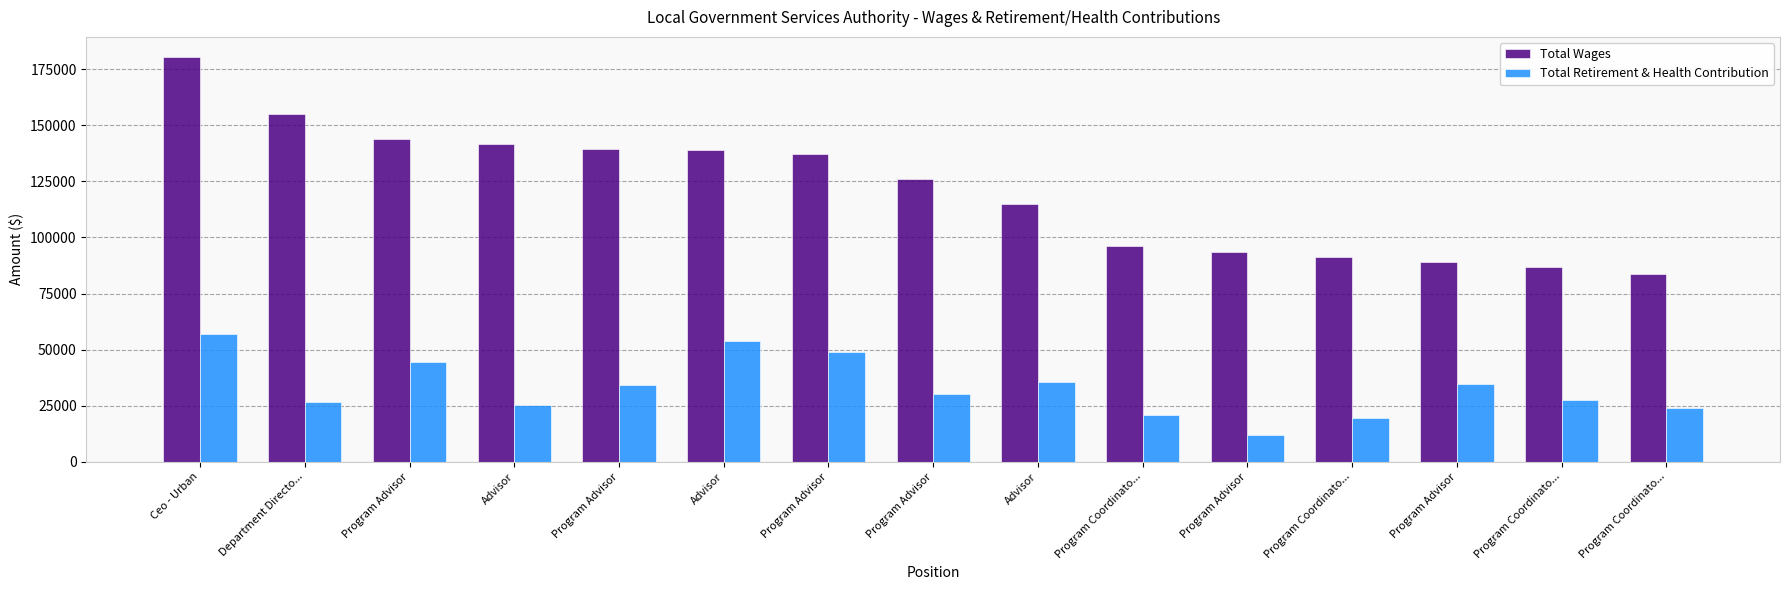

Reading left to right, extract all data points from this chart.

Total Wages: Ceo - Urban=180351	Department Directo...=155219	Program Advisor=143893	Advisor=141773	Program Advisor=139432	Advisor=138877	Program Advisor=137263	Program Advisor=126018	Advisor=114972	Program Coordinato...=96385	Program Advisor=93593	Program Coordinato...=91294	Program Advisor=88845	Program Coordinato...=86867	Program Coordinato...=83893
Total Retirement & Health Contribution: Ceo - Urban=56969	Department Directo...=26533	Program Advisor=44498	Advisor=25486	Program Advisor=34220	Advisor=54039	Program Advisor=49042	Program Advisor=30003	Advisor=35429	Program Coordinato...=20835	Program Advisor=11832	Program Coordinato...=19663	Program Advisor=34465	Program Coordinato...=27596	Program Coordinato...=23929